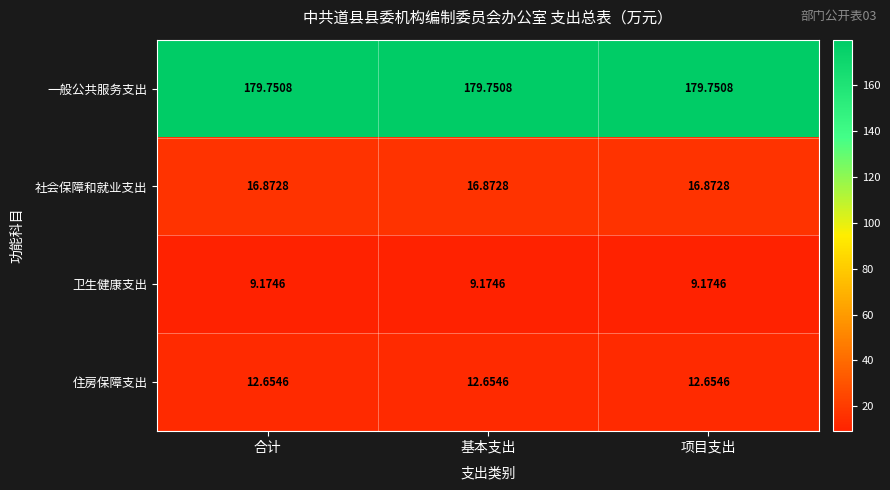

Rank the series by their maximum value, from highest to lowest.

一般公共服务支出, 社会保障和就业支出, 住房保障支出, 卫生健康支出